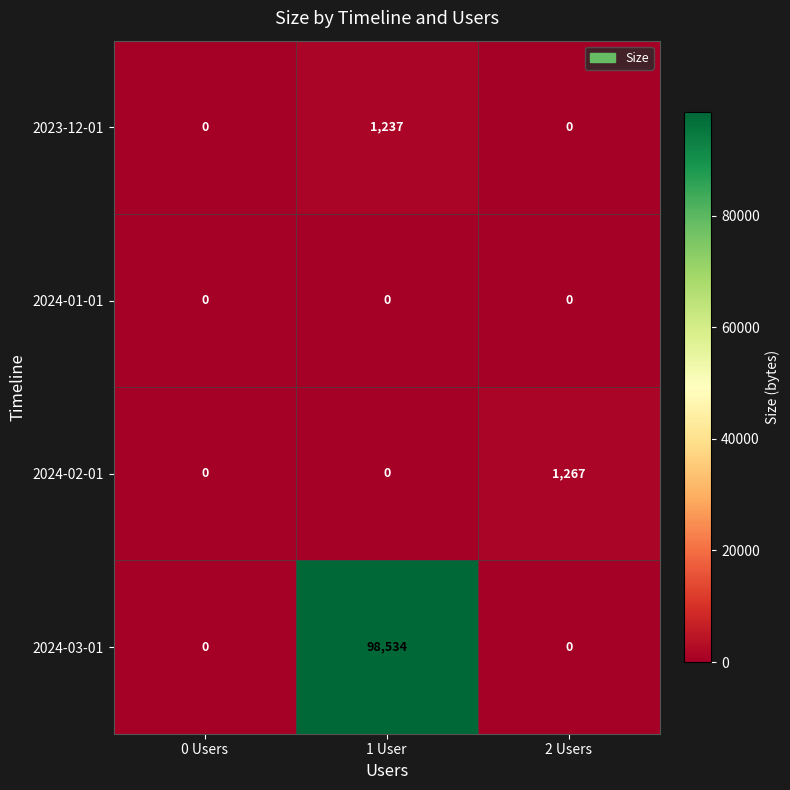

What is the maximum value shown in the chart?

98534